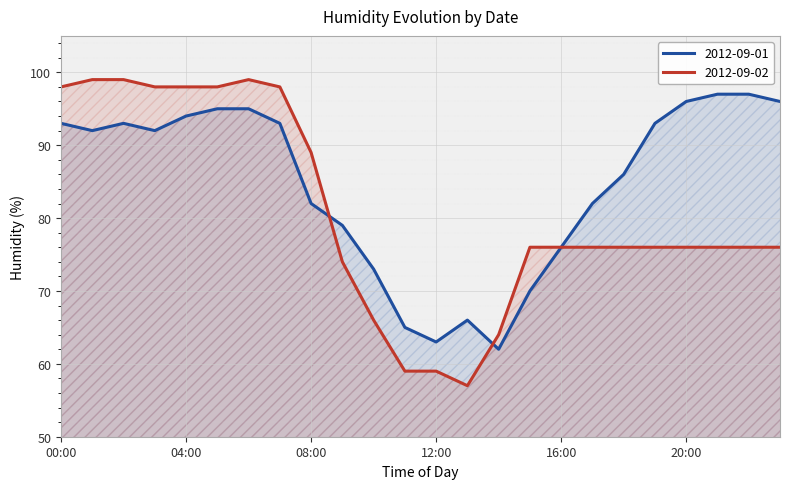

What position from the left is 00:00?

1